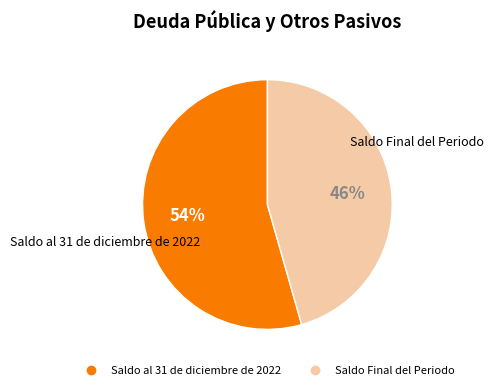

To the nearest percent, what is the combined percentage of Saldo Final del Periodo and Saldo al 31 de diciembre de 2022?

100%